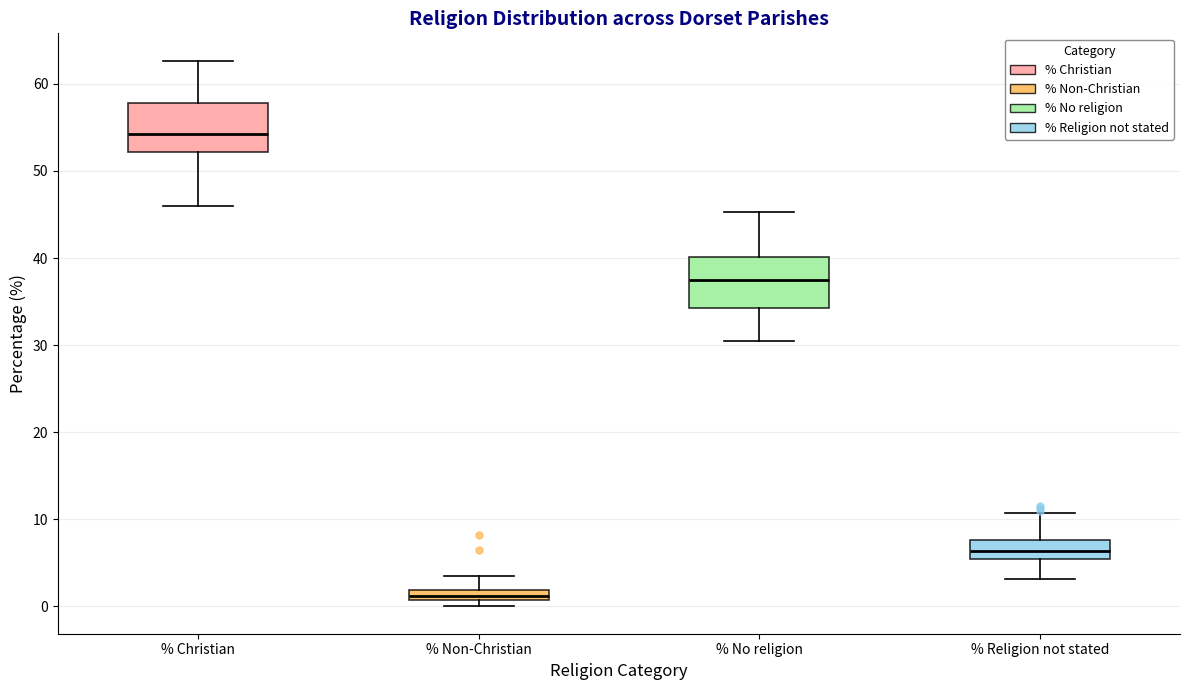

Which box's median line is the lowest?

% Non-Christian